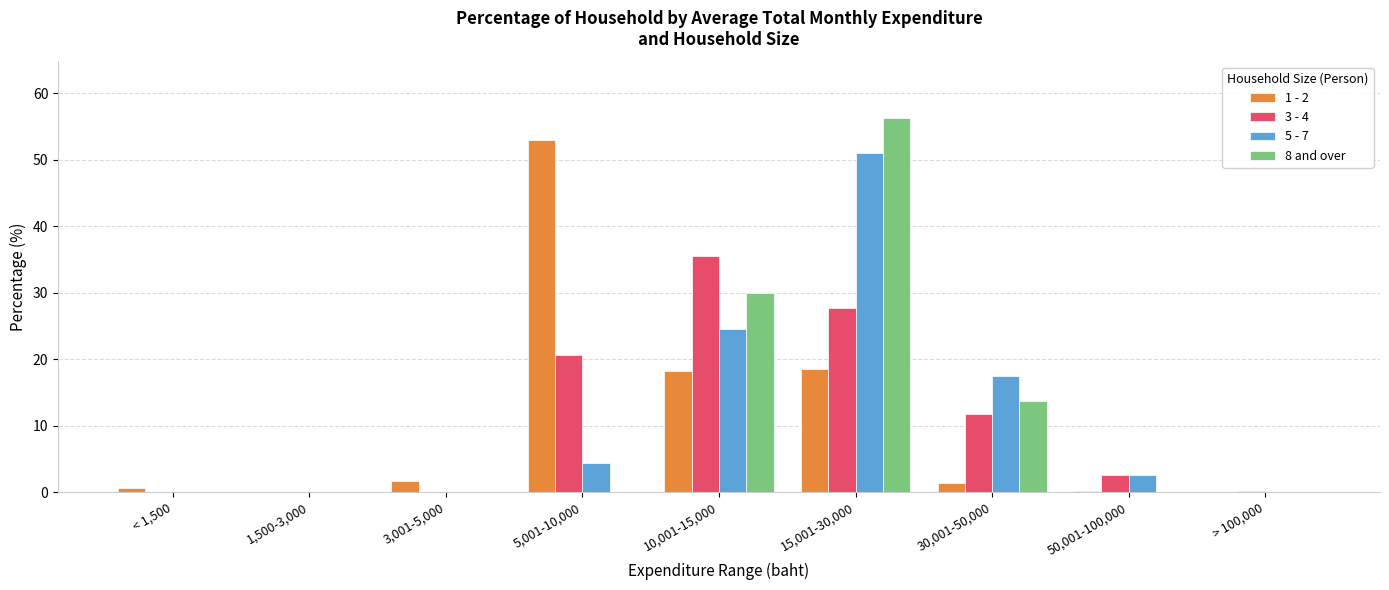

Where does the 3 - 4 series first go above 2?

5,001-10,000